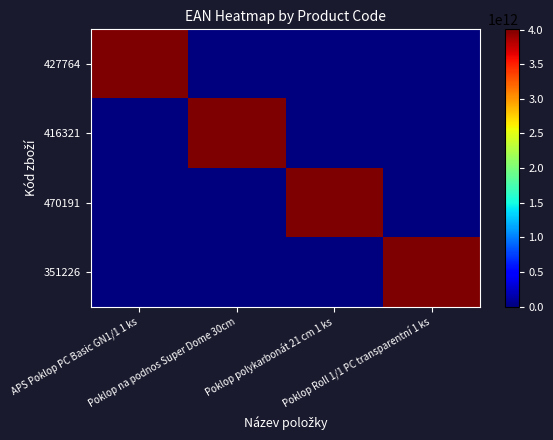

How many distinct data groups are displayed?

4